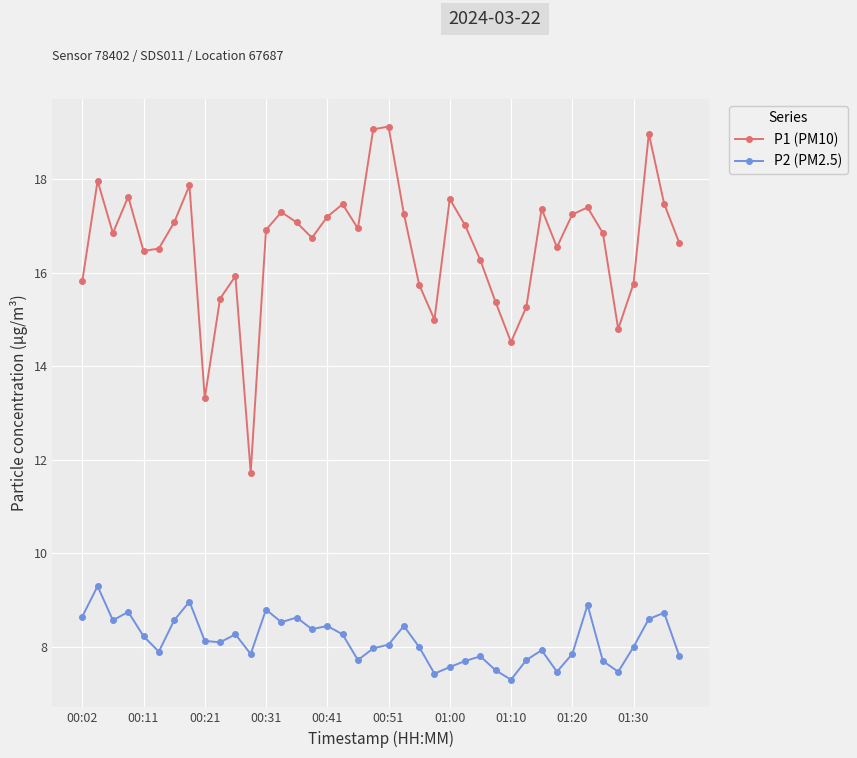

What are all the series names shown in the legend?

P1 (PM10), P2 (PM2.5)